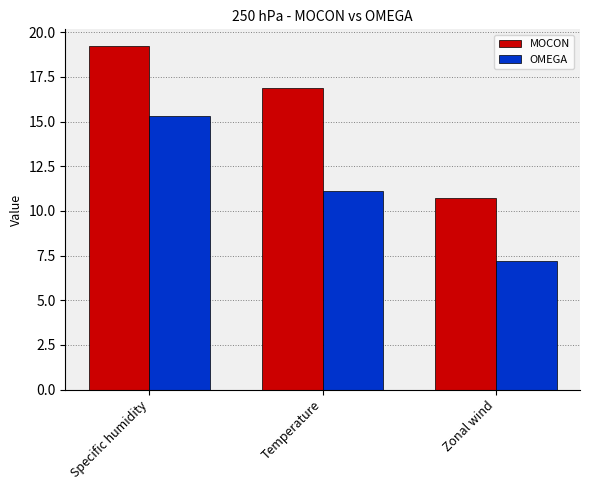

What is the maximum value for OMEGA?

15.3